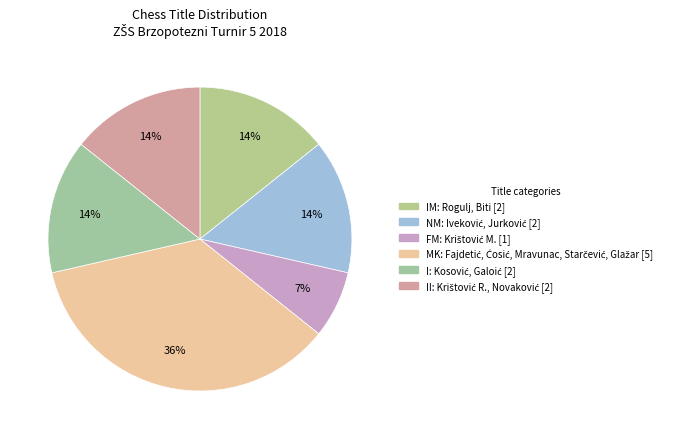

To the nearest percent, what is the average slice percentage?

17%